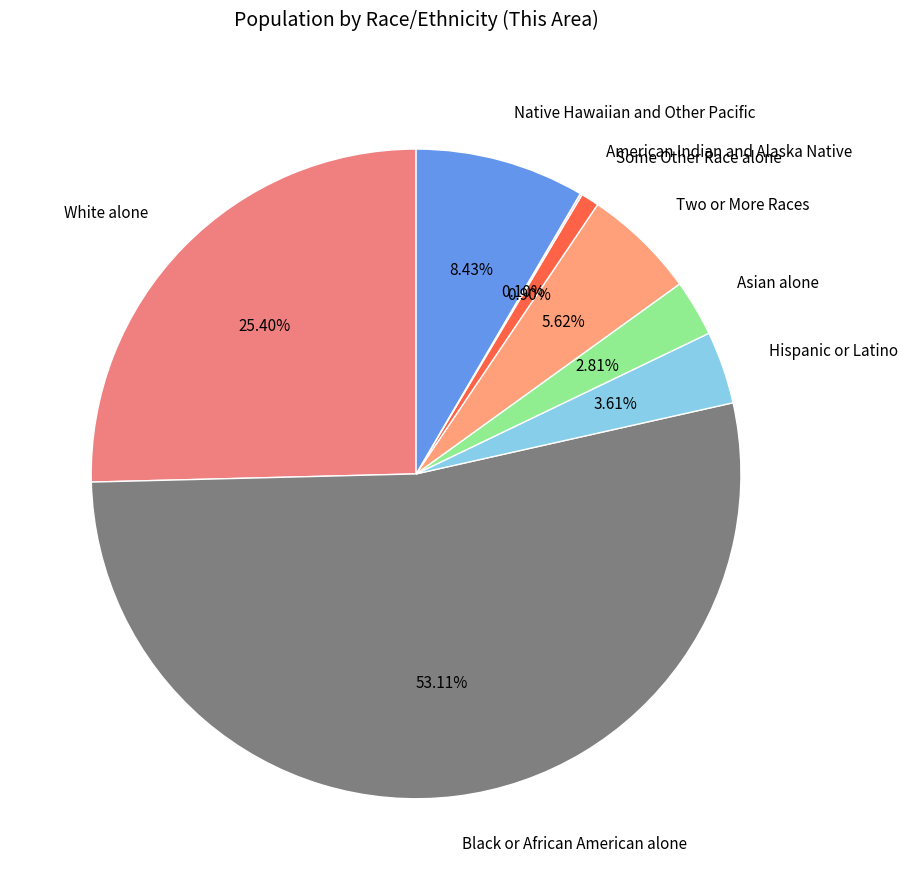

To the nearest percent, what is the difference between the Two or More Races and White alone slice percentages?

20%